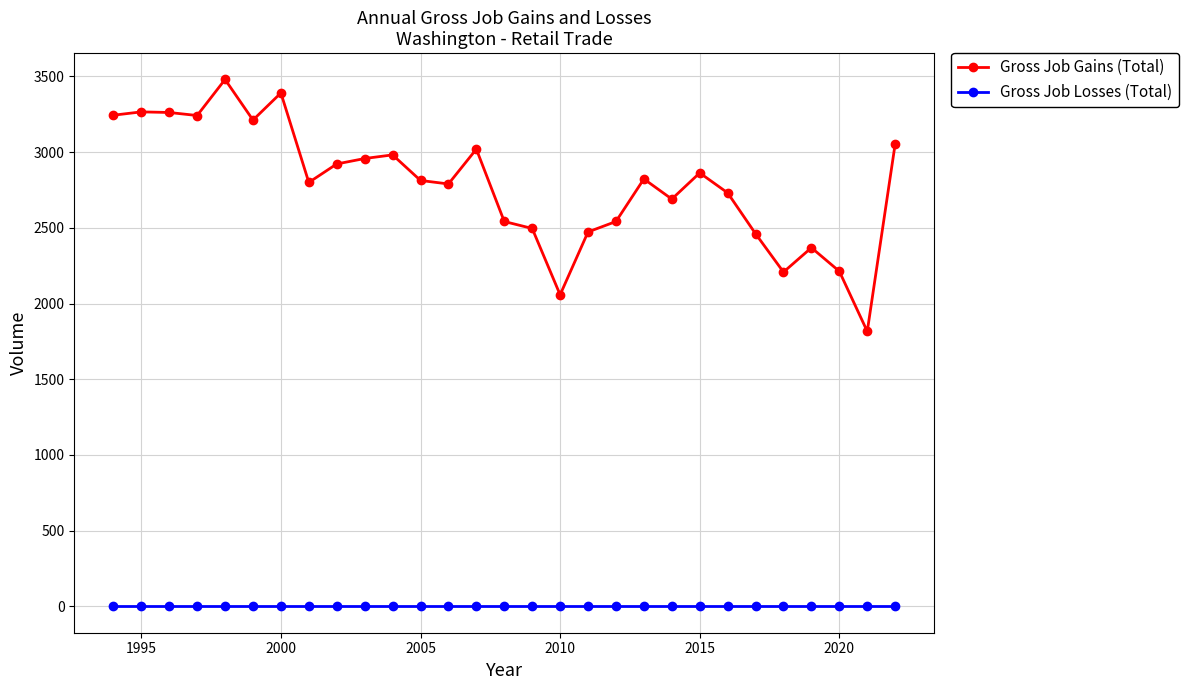

What is the highest value of the Gross Job Gains (Total) series?

3480